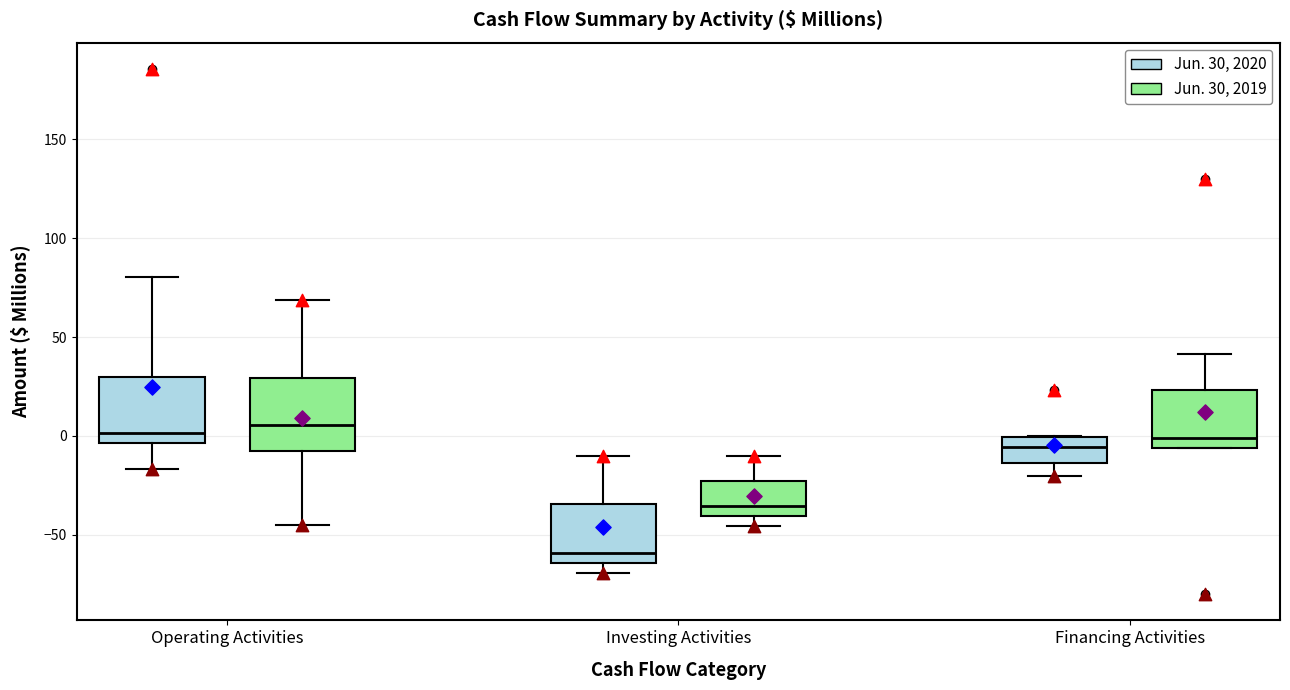

Where is the upper edge of the box for Operating Activities (Jun. 30, 2020) on the y-axis? The values are not printed on the chart, so give them approximately, as read against the axis.

30